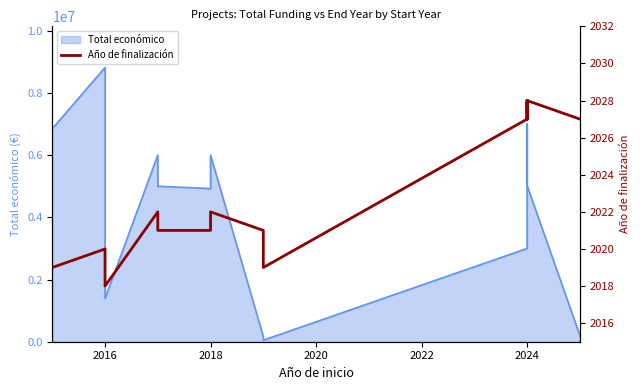

What is the minimum value shown in the chart?

2018